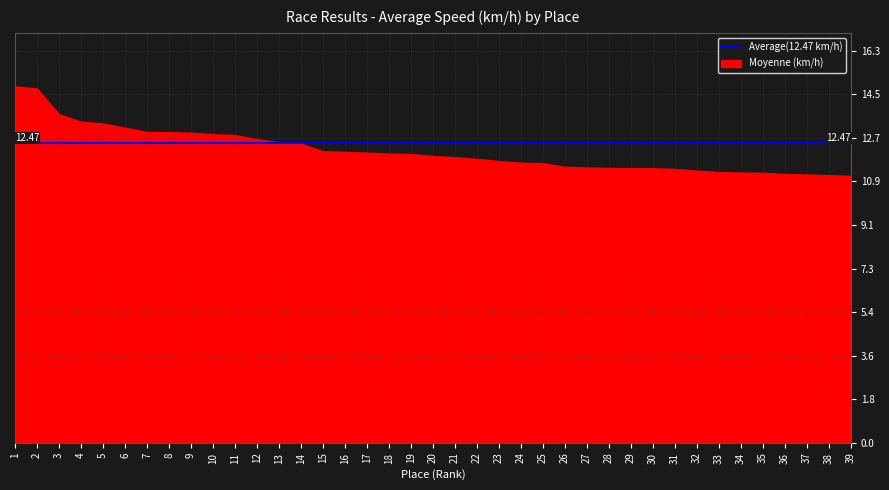

True or false: Moyenne has more than 2 points higher than both neighbors.

False